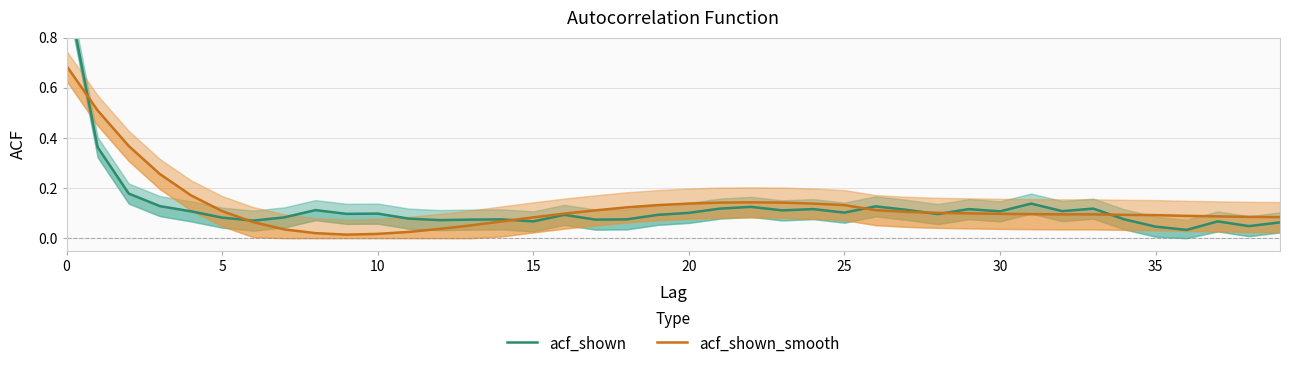

At which label is acf_shown closest to 0?

36